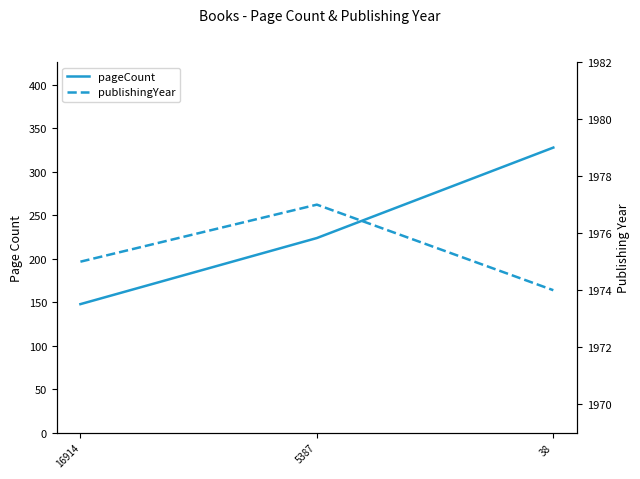

List the labels in order of publishingYear value, smallest first.

38, 16914, 5387